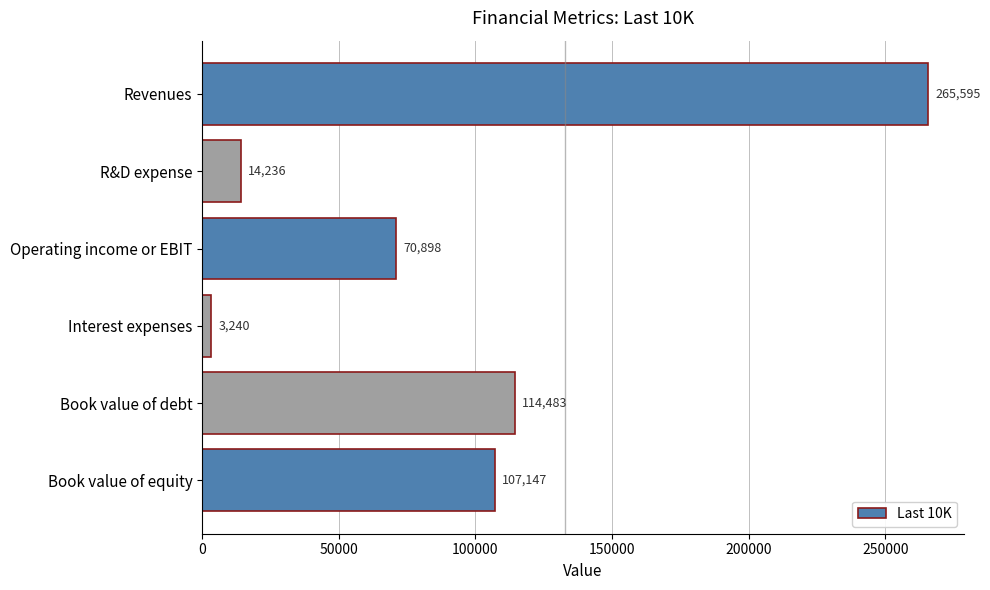

The value at Book value of equity is 59554. True or false?

False